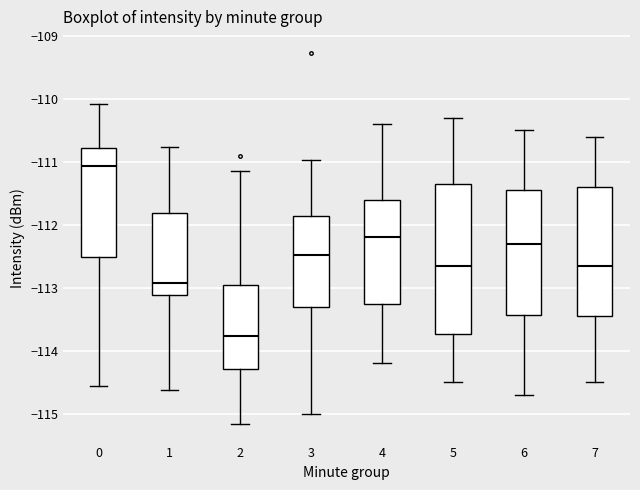

Which box's median line is the lowest?

2